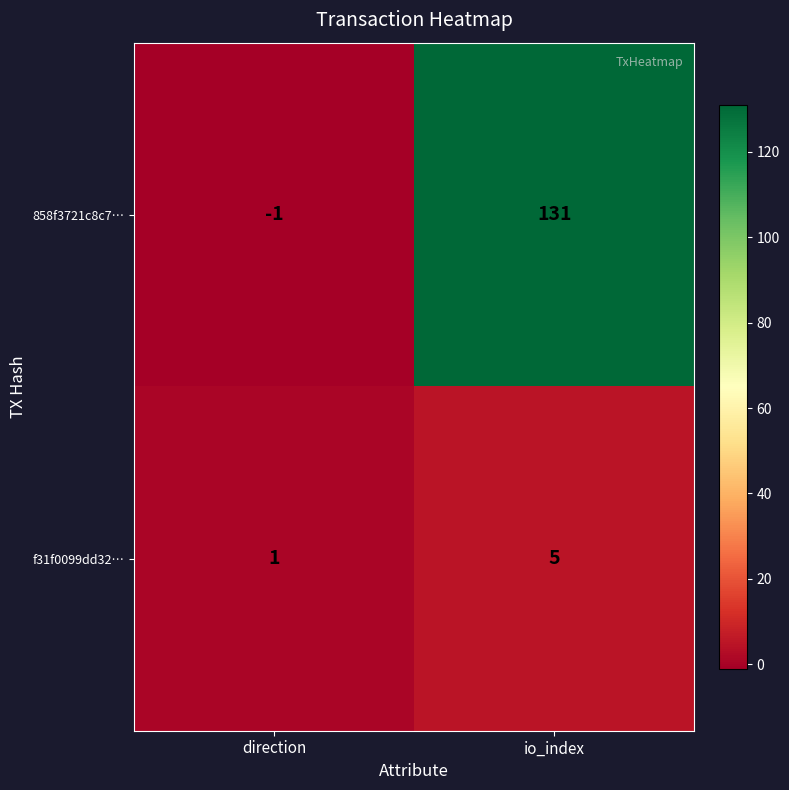

The 858f3721c8c7… series shows 131 at io_index. True or false?

True